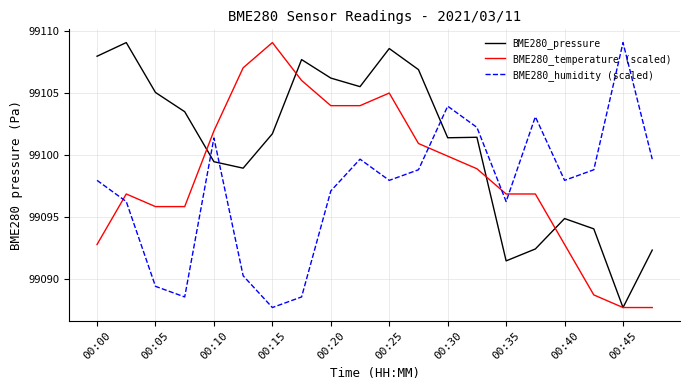

Is this an area chart (filled region under the line)?

No